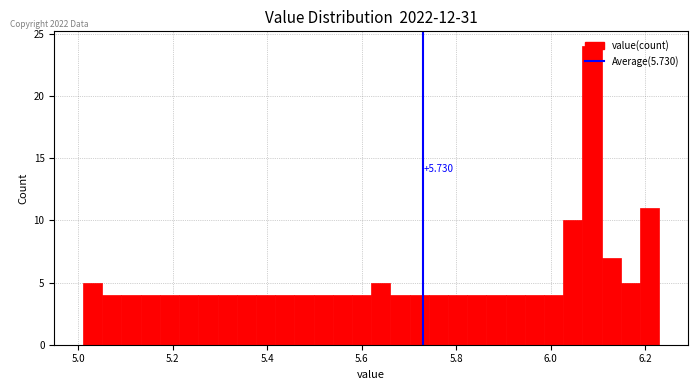

Read against the x-axis, roughly where is the centre of the tallest bar?

6.08